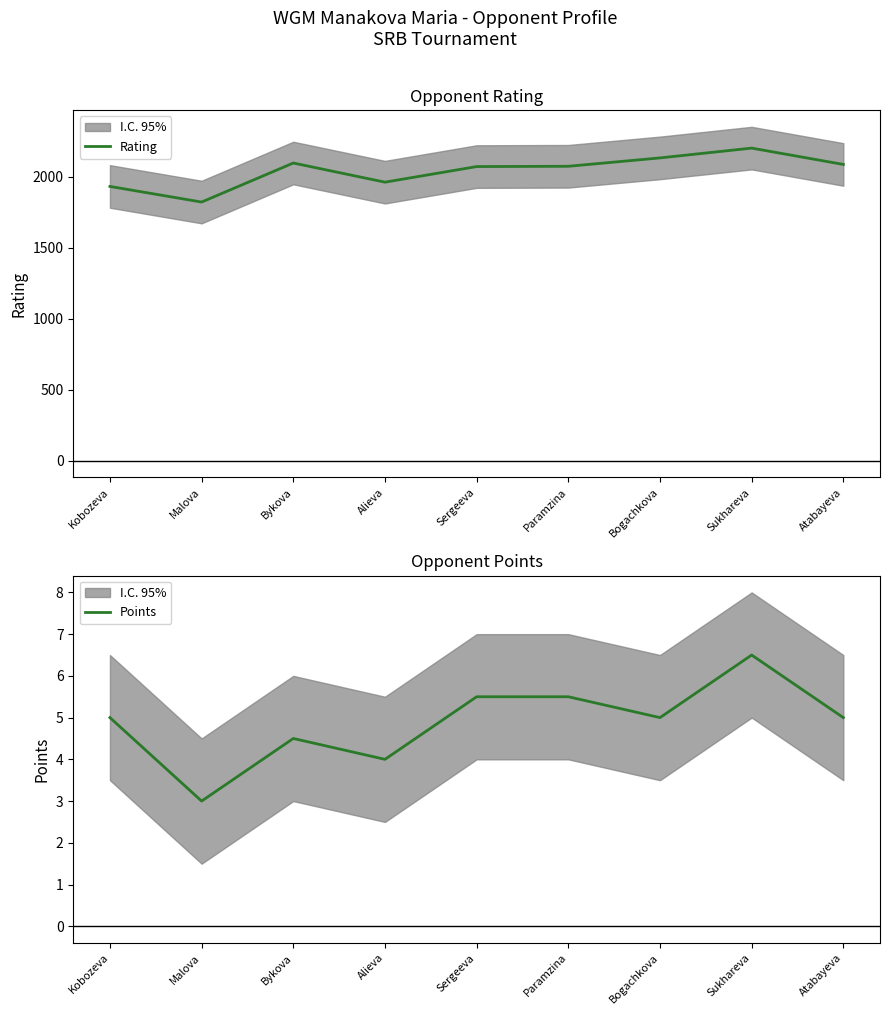

How many lines are shown in the chart?

2